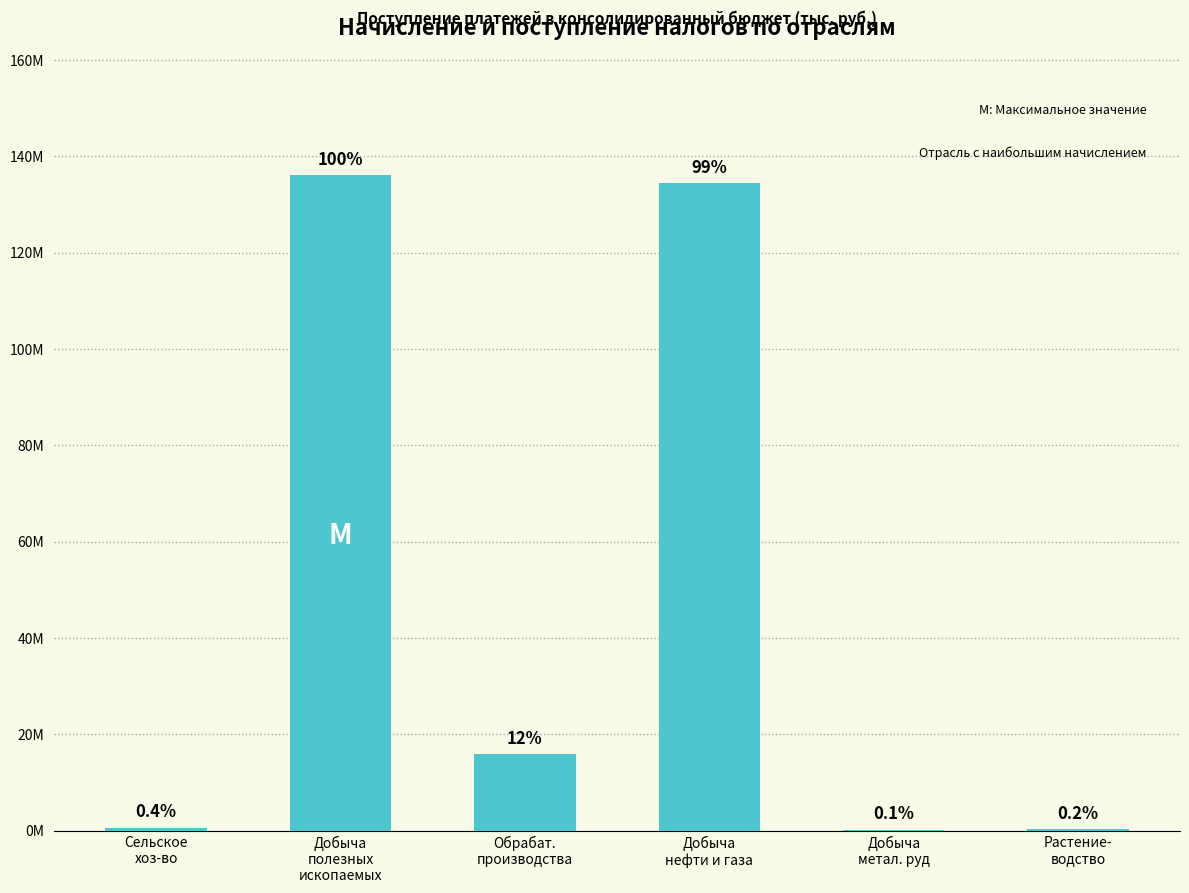

How many categories are shown in the chart?

6